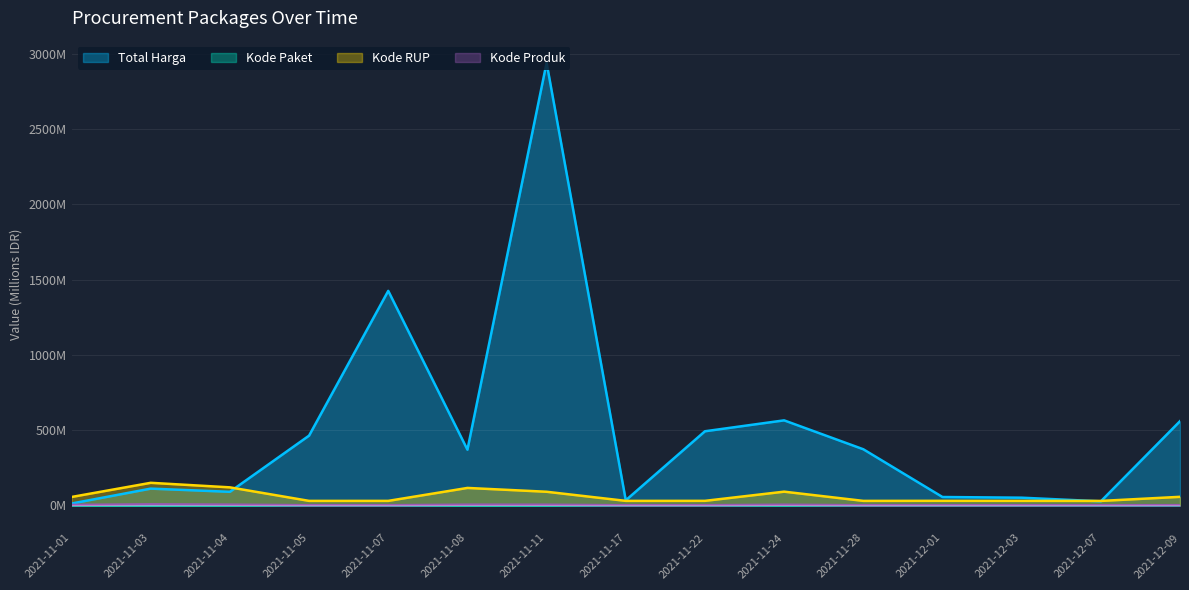

How many data points in Total Harga are less than 370?

7